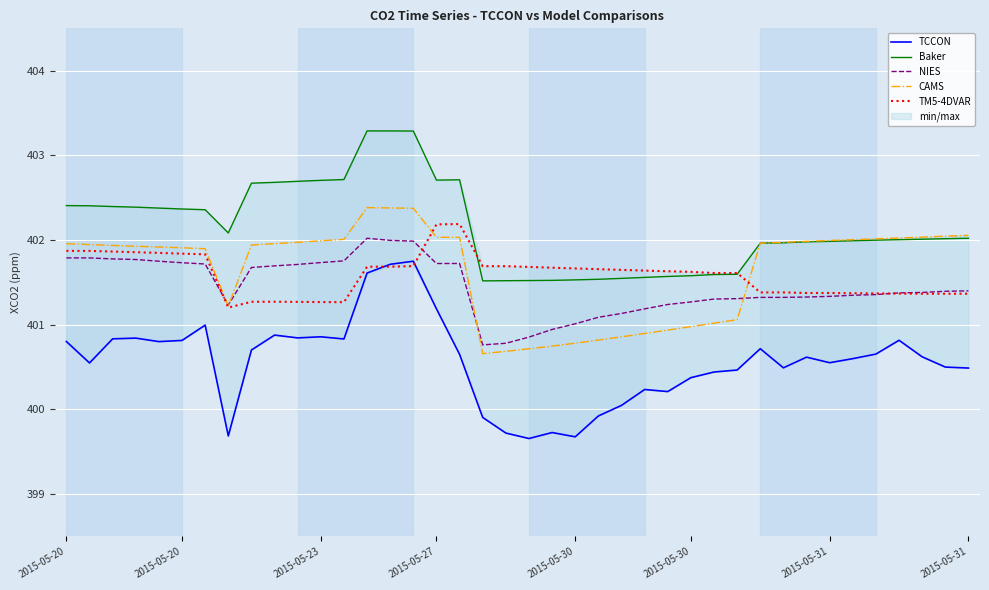

What is the difference between the maximum and second lowest values in the NIES series?

1.2